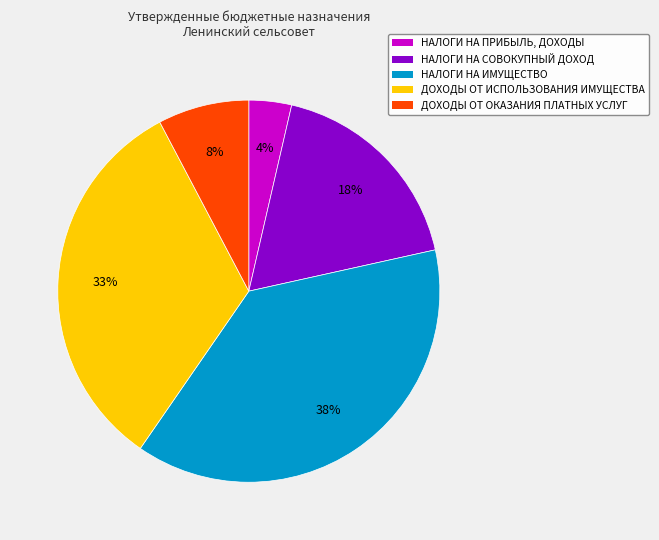

Which category has the biggest portion of the pie?

НАЛОГИ НА ИМУЩЕСТВО